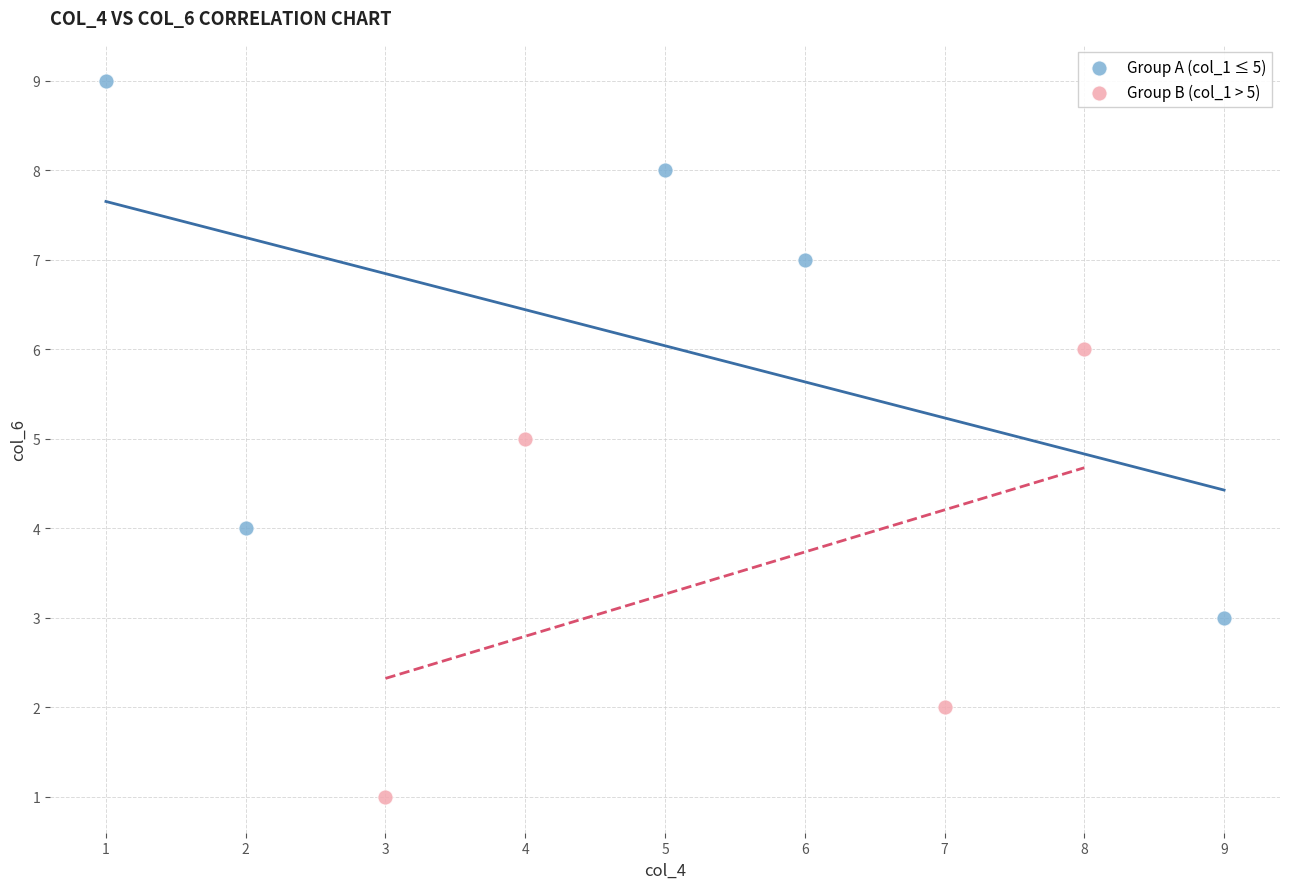

Which series has the widest spread of Y values?

Group A (col_1 ≤ 5)